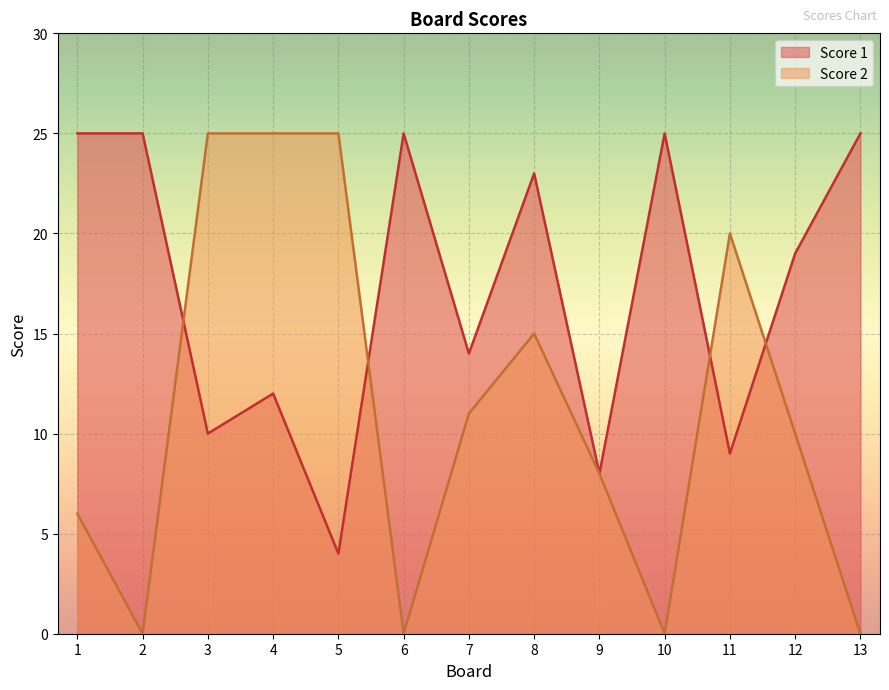

List the series in order of their peak value, lowest first.

Score 1, Score 2